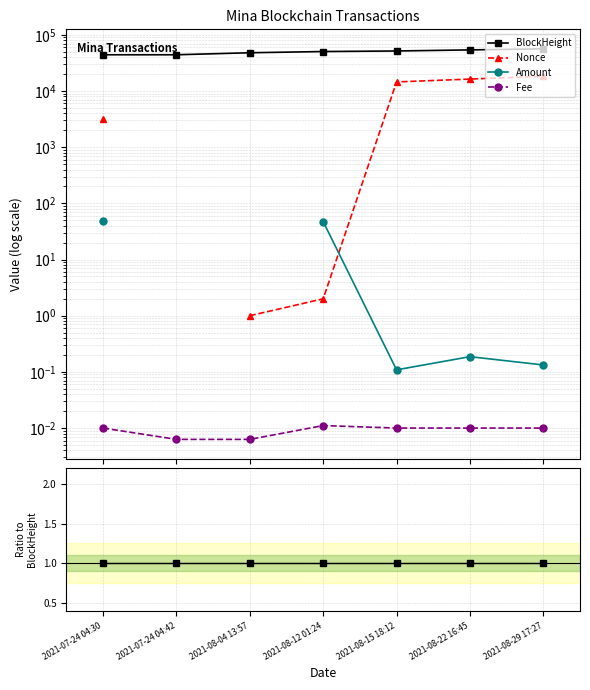

Reading left to right, transcribe all the data shown in this chart.

BlockHeight: 1.0	1.0	1.0	1.0	1.0	1.0	1.0
Nonce: 0.1	0.0	0.0	0.0	0.3	0.3	0.3
Amount: 0.0	0.0	0.0	0.0	0.0	0.0	0.0
Fee: 0.0	0.0	0.0	0.0	0.0	0.0	0.0